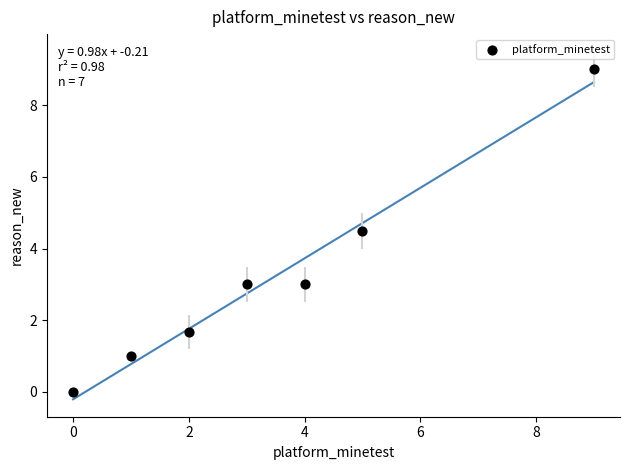

What Y value in the scatter plot is closest to 4?

4.5